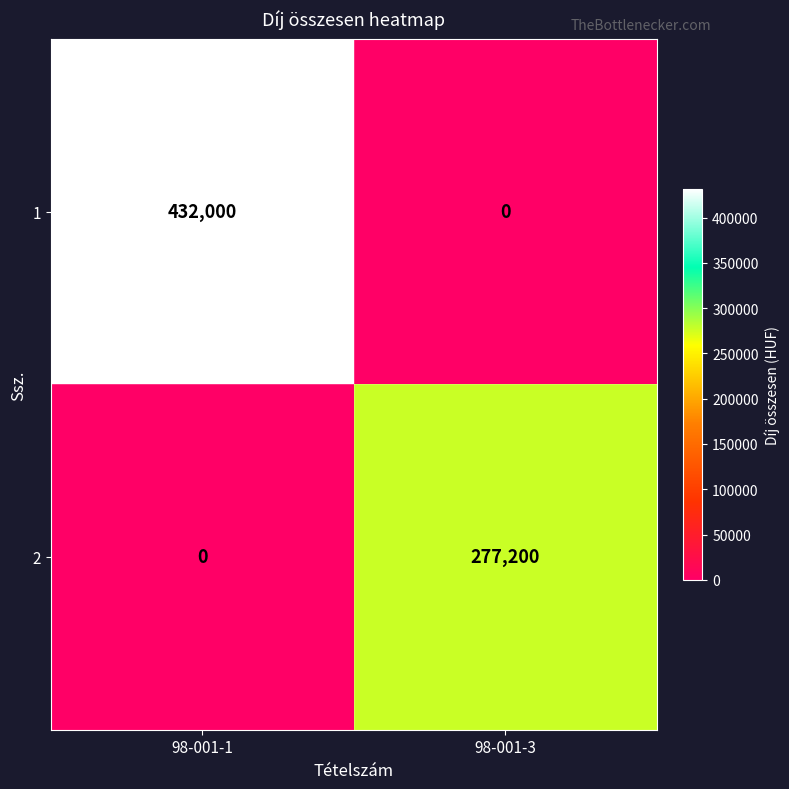

At which category is the sum across all series the highest?

98-001-1